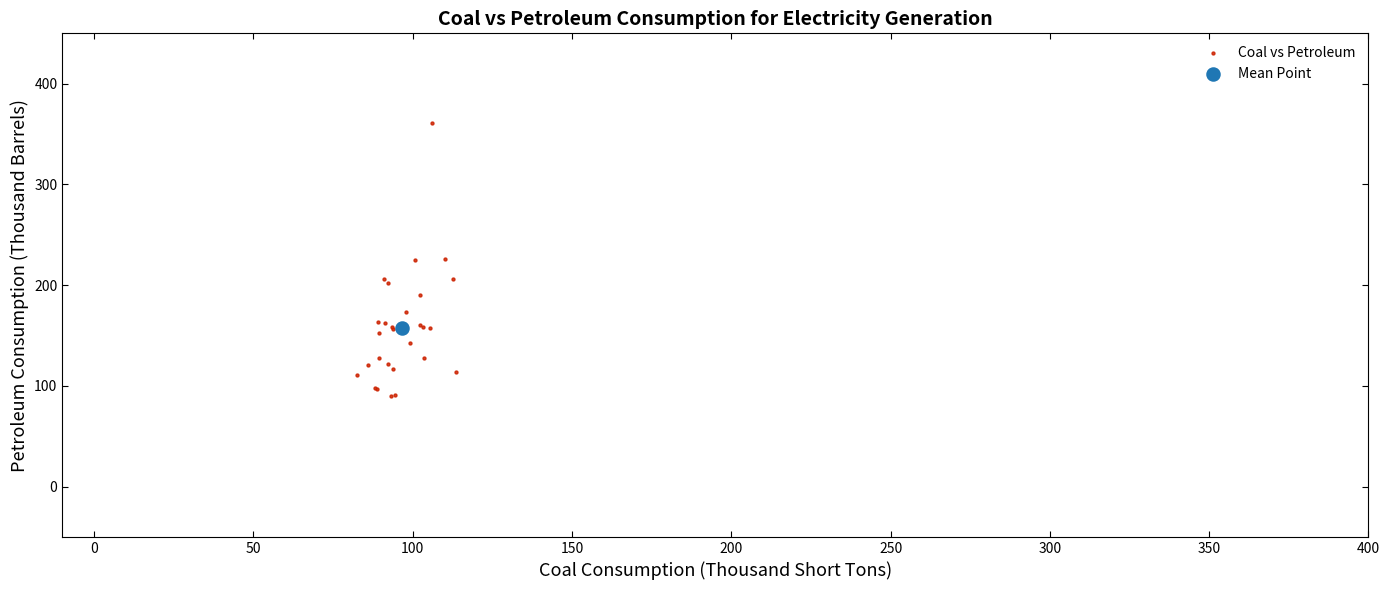

What are all the series names shown in the legend?

Coal vs Petroleum, Mean Point